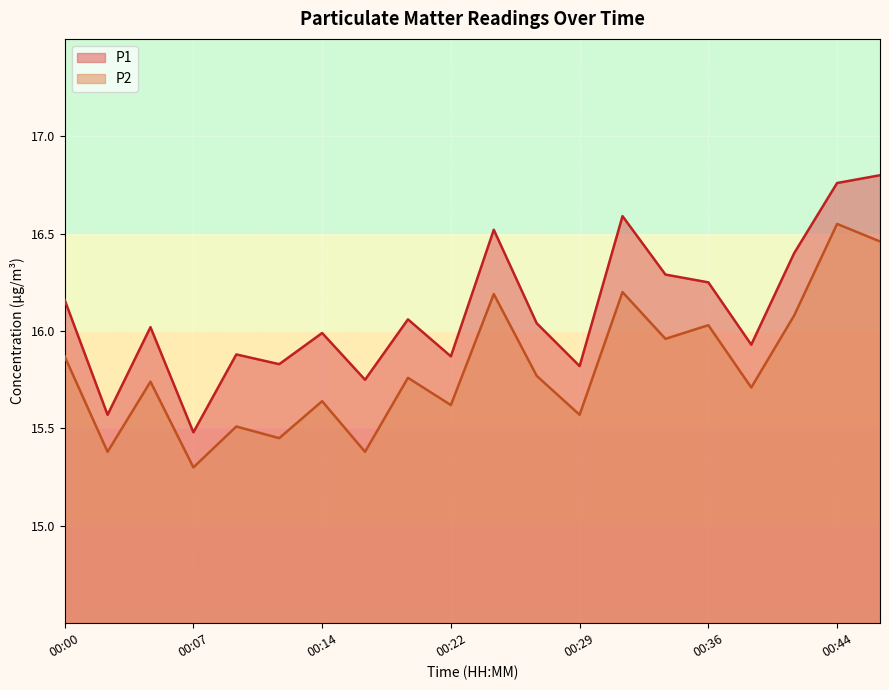

List the series in order of their overall mean, lowest first.

P2, P1